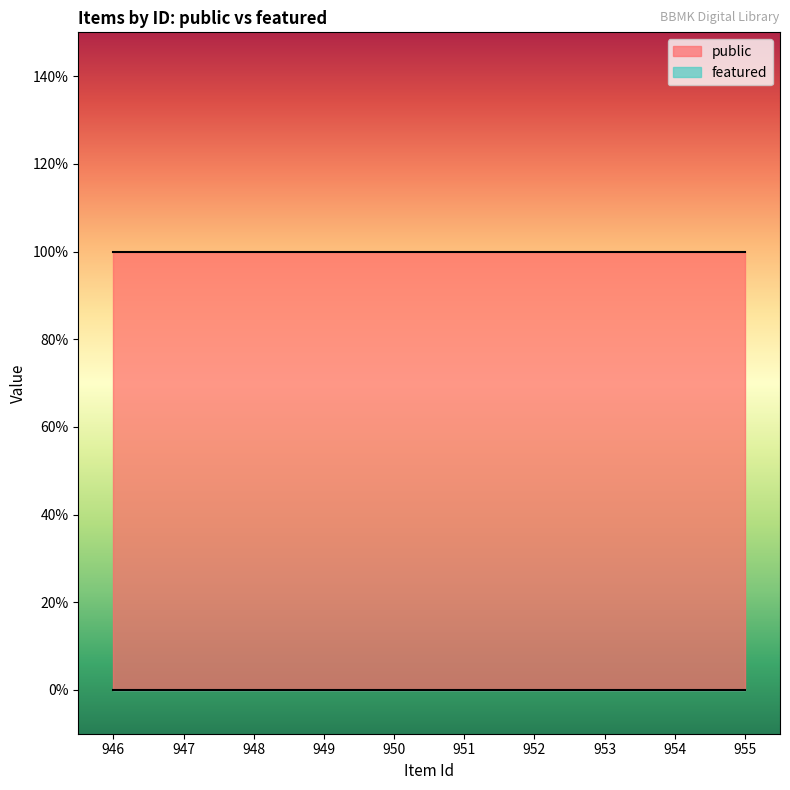

True or false: public and featured intersect in this chart.

False